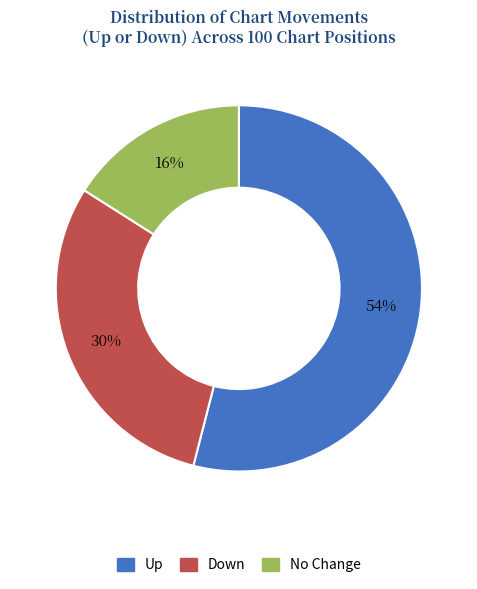

True or false: Up accounts for 54% of the total.

True